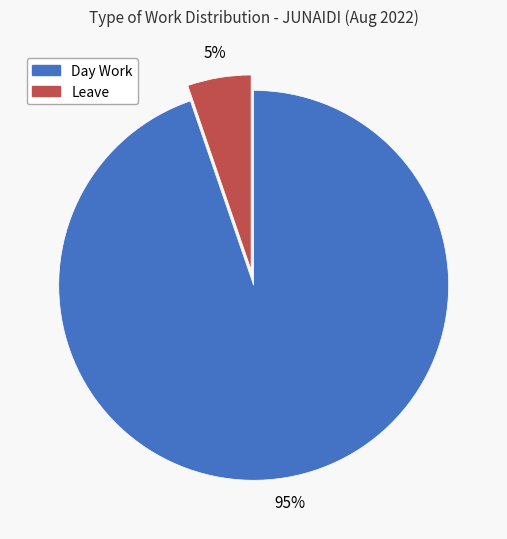

To the nearest percent, what is the combined percentage of Leave and Day Work?

100%